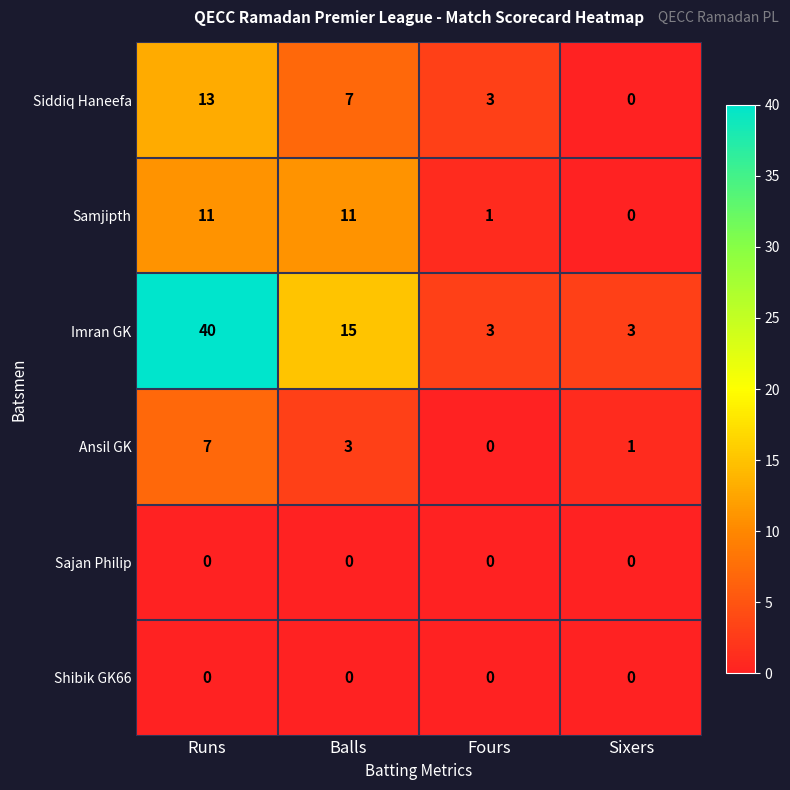

What is the sum of the Ansil GK values at Runs and Fours?

7